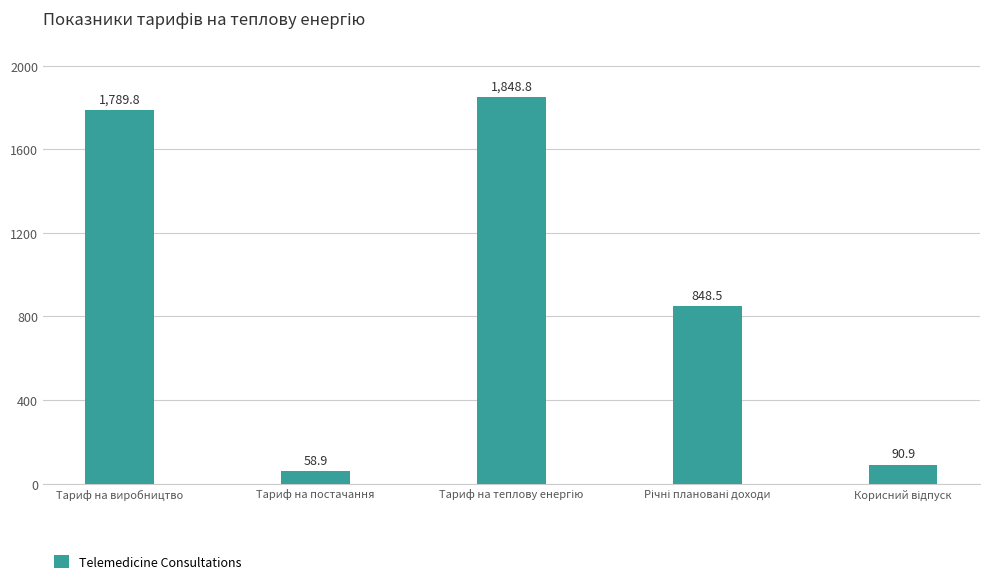

Approximately how many times larger is the value at Тариф на виробництво compared to Тариф на постачання?

30.4